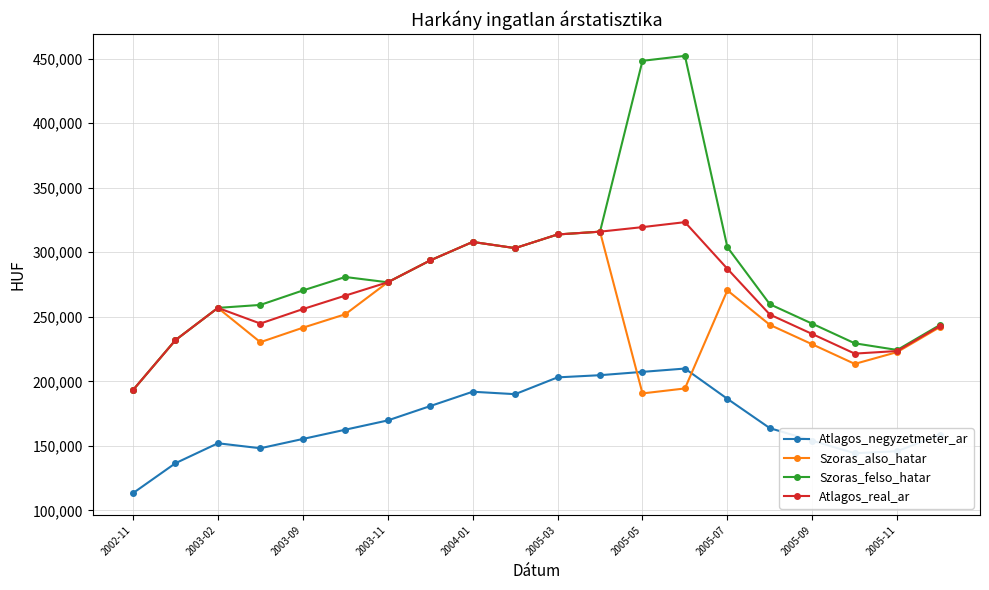

How many series are shown in this chart?

4